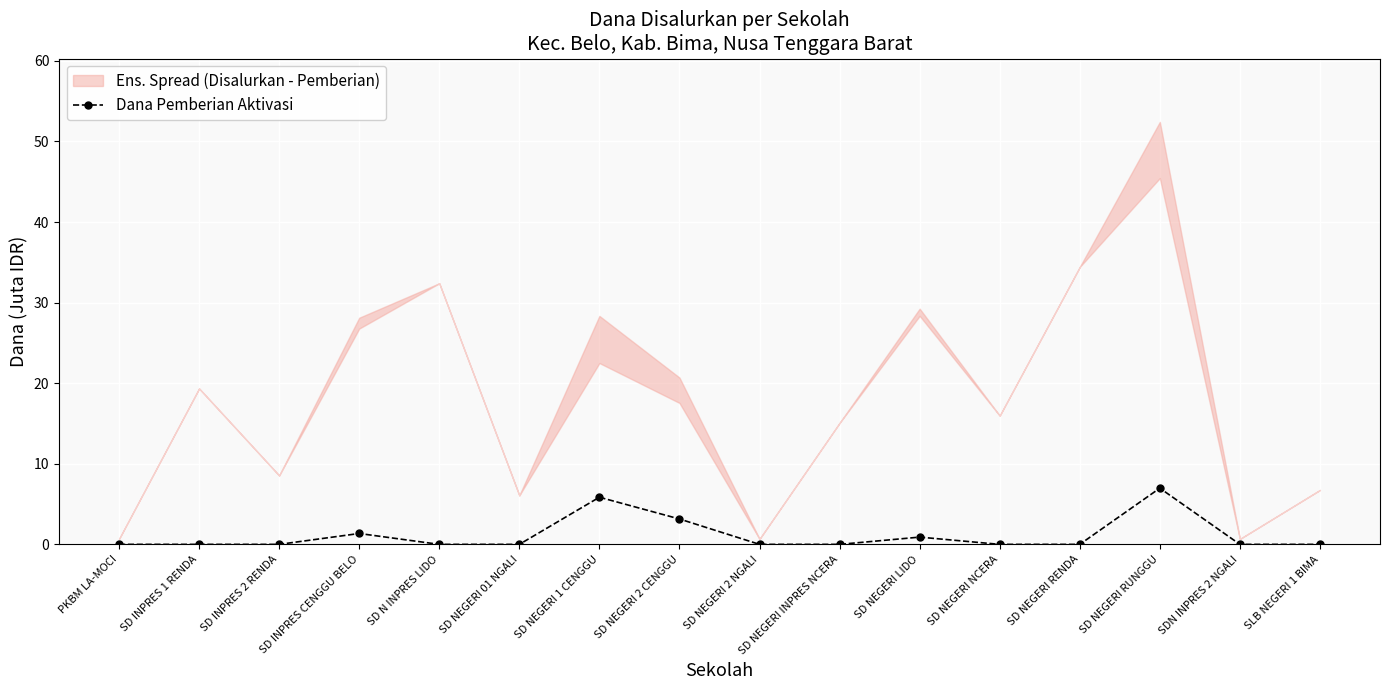

Reading right to left, what are all the values shown in this chart?

SLB NEGERI 1 BIMA=0.0	SDN INPRES 2 NGALI=0.0	SD NEGERI RUNGGU=7.0	SD NEGERI RENDA=0.0	SD NEGERI NCERA=0.0	SD NEGERI LIDO=0.9	SD NEGERI INPRES NCERA=0.0	SD NEGERI 2 NGALI=0.0	SD NEGERI 2 CENGGU=3.1	SD NEGERI 1 CENGGU=5.8	SD NEGERI 01 NGALI=0.0	SD N INPRES LIDO=0.0	SD INPRES CENGGU BELO=1.4	SD INPRES 2 RENDA=0.0	SD INPRES 1 RENDA=0.0	PKBM LA-MOCI=0.0